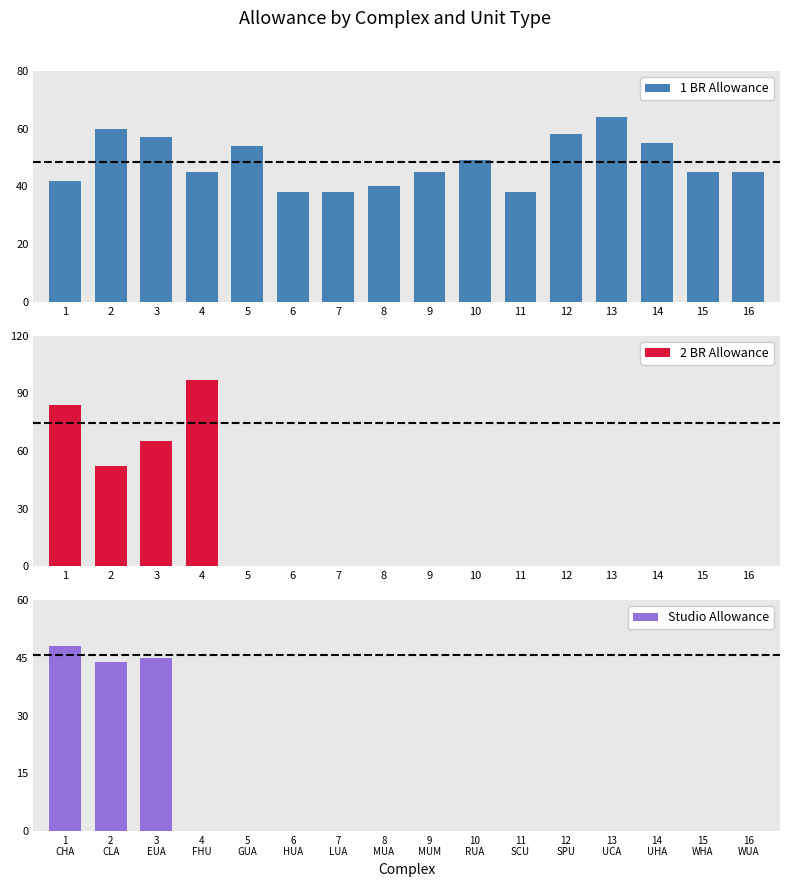

Which series has the largest total across all categories?

1 BR Allowance